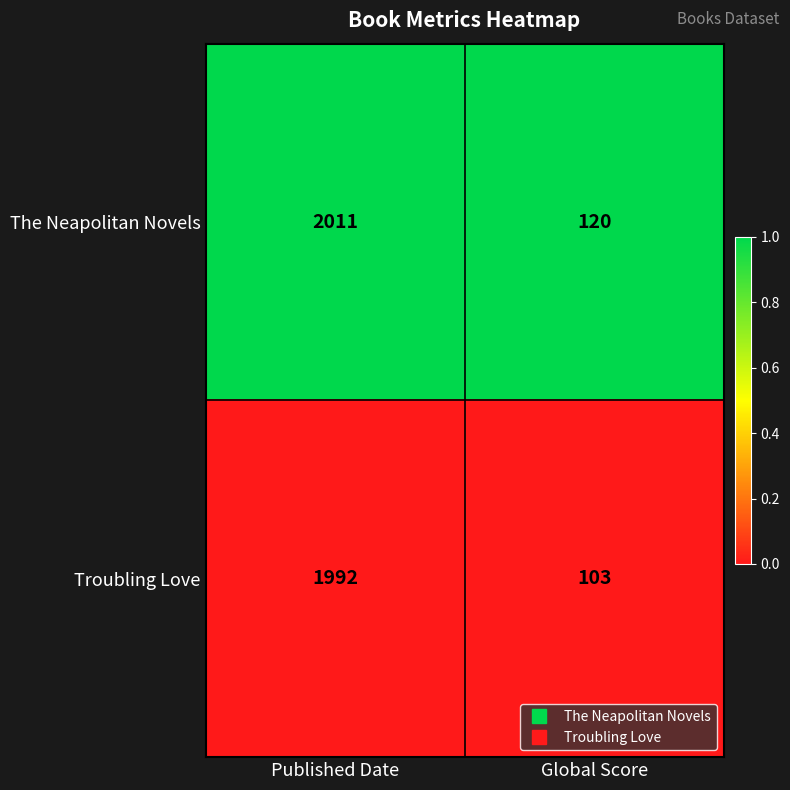

Reading right to left, what are all the values shown in this chart?

The Neapolitan Novels: Global Score=120	Published Date=2011
Troubling Love: Global Score=103	Published Date=1992